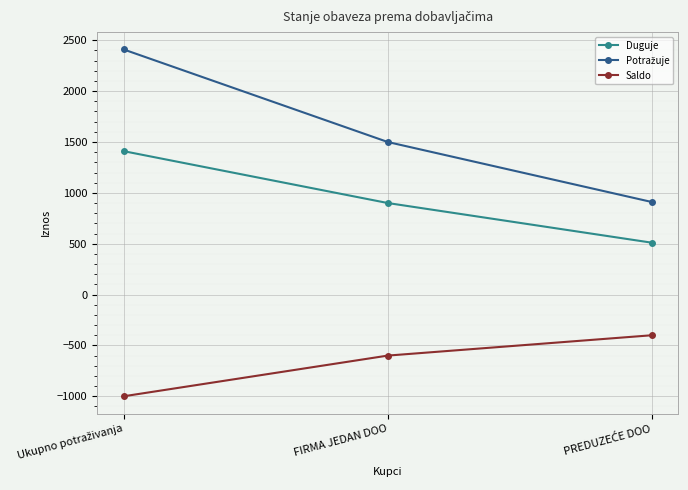

What is the difference between the maximum and minimum values in the Duguje series?

900